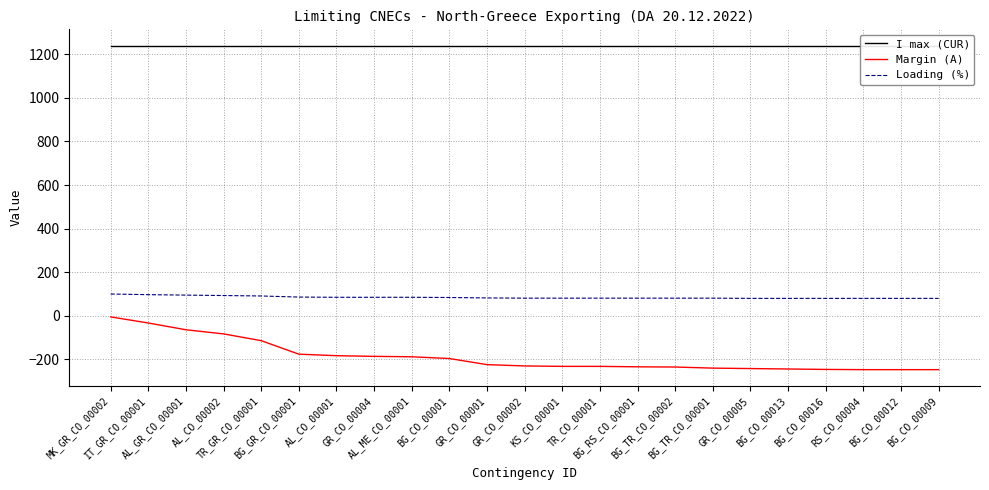

Reading left to right, transcribe all the data shown in this chart.

I max (CUR): MK_GR_CO_00002=1240	IT_GR_CO_00001=1240	AL_GR_CO_00001=1240	AL_CO_00002=1240	TR_GR_CO_00001=1240	BG_GR_CO_00001=1240	AL_CO_00001=1240	GR_CO_00004=1240	AL_ME_CO_00001=1240	BG_CO_00001=1240	GR_CO_00001=1240	GR_CO_00002=1240	KS_CO_00001=1240	TR_CO_00001=1240	BG_RS_CO_00001=1240	BG_TR_CO_00002=1240	BG_TR_CO_00001=1240	GR_CO_00005=1240	BG_CO_00013=1240	BG_CO_00016=1240	RS_CO_00004=1240	BG_CO_00012=1240	BG_CO_00009=1240
Margin (A): MK_GR_CO_00002=-5	IT_GR_CO_00001=-33	AL_GR_CO_00001=-64	AL_CO_00002=-83	TR_GR_CO_00001=-114	BG_GR_CO_00001=-176	AL_CO_00001=-183	GR_CO_00004=-186	AL_ME_CO_00001=-188	BG_CO_00001=-196	GR_CO_00001=-224	GR_CO_00002=-230	KS_CO_00001=-232	TR_CO_00001=-232	BG_RS_CO_00001=-234	BG_TR_CO_00002=-235	BG_TR_CO_00001=-240	GR_CO_00005=-242	BG_CO_00013=-244	BG_CO_00016=-246	RS_CO_00004=-247	BG_CO_00012=-247	BG_CO_00009=-247
Loading (%): MK_GR_CO_00002=100	IT_GR_CO_00001=97	AL_GR_CO_00001=95	AL_CO_00002=93	TR_GR_CO_00001=91	BG_GR_CO_00001=86	AL_CO_00001=85	GR_CO_00004=85	AL_ME_CO_00001=85	BG_CO_00001=84	GR_CO_00001=82	GR_CO_00002=81	KS_CO_00001=81	TR_CO_00001=81	BG_RS_CO_00001=81	BG_TR_CO_00002=81	BG_TR_CO_00001=81	GR_CO_00005=80	BG_CO_00013=80	BG_CO_00016=80	RS_CO_00004=80	BG_CO_00012=80	BG_CO_00009=80